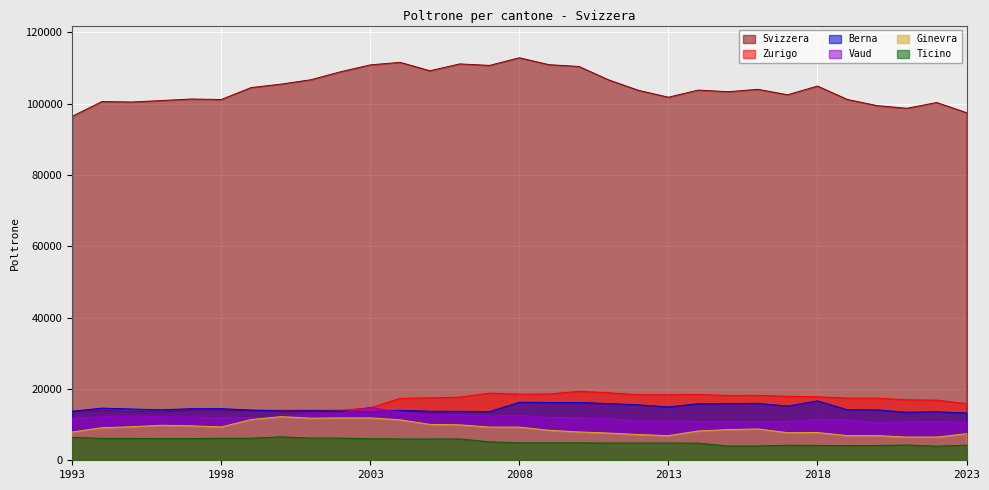

How many interior local peaks does the Ticino series have?

4